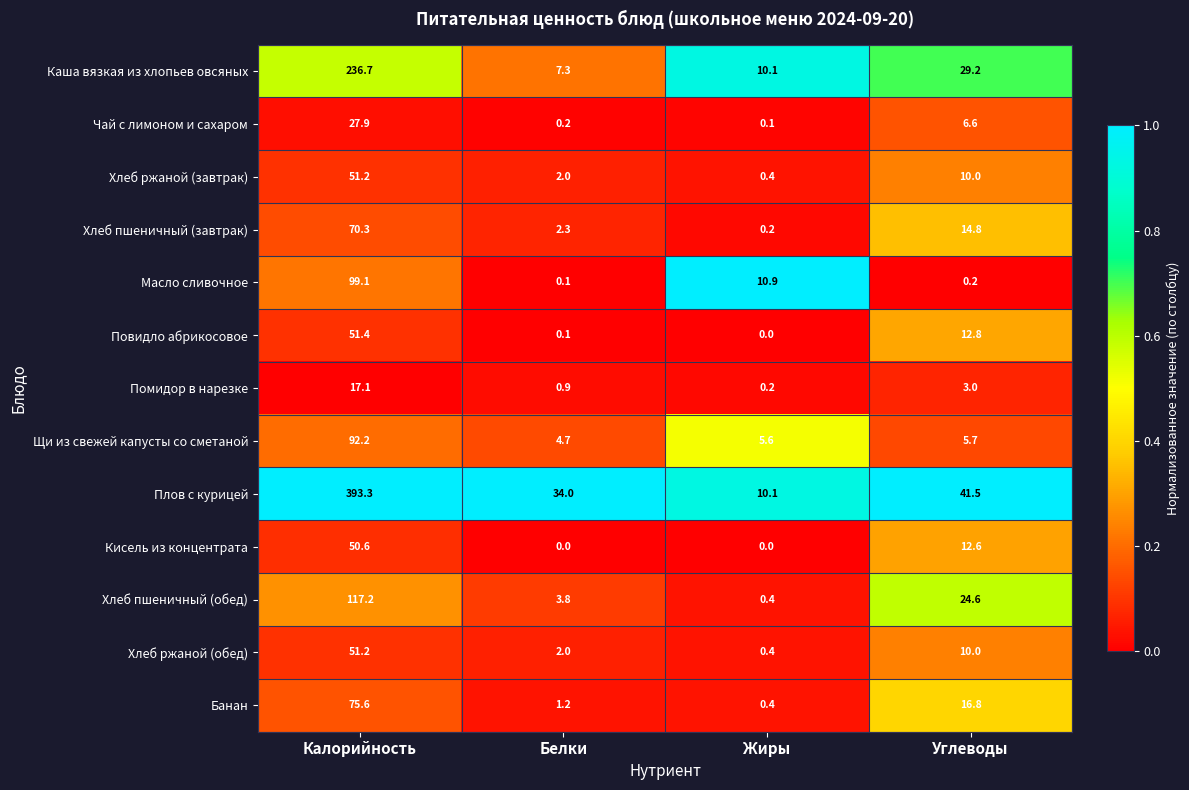

Which series has the largest total across all categories?

Плов с курицей